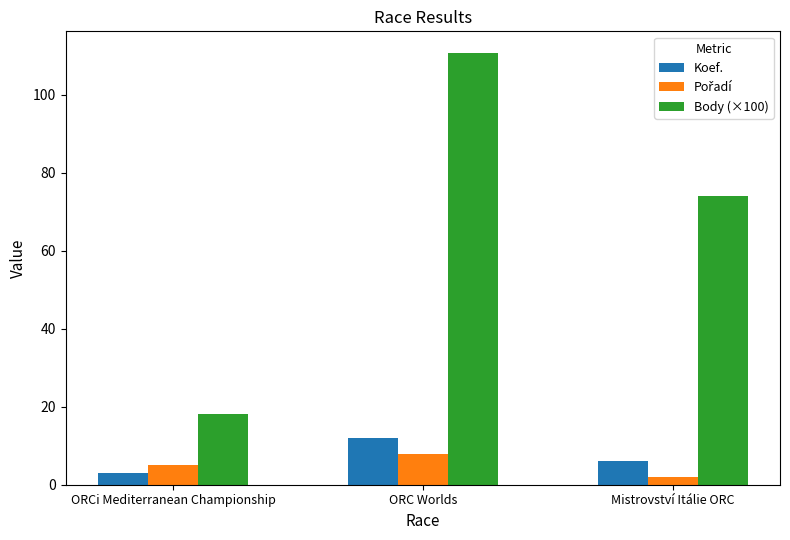

Is it true that Body (×100) equals 49.7 at Mistrovství Itálie ORC?

False